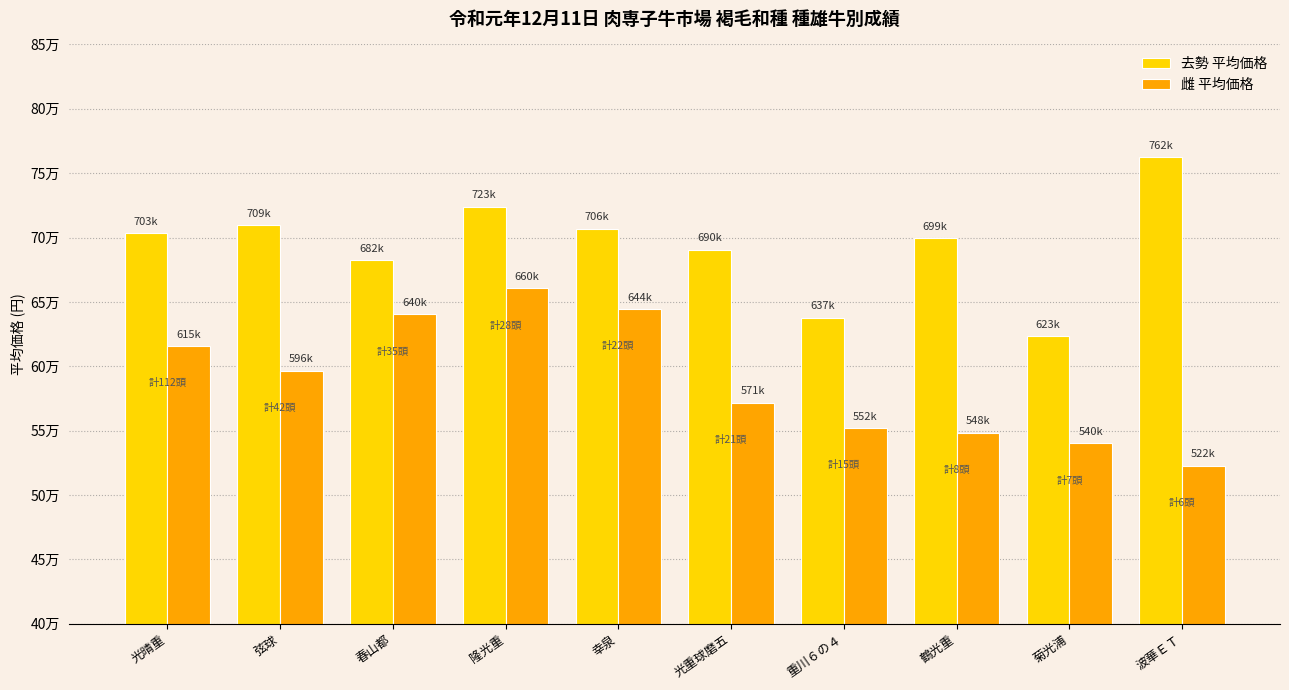

What are all the series names shown in the legend?

去勢 平均価格, 雌 平均価格